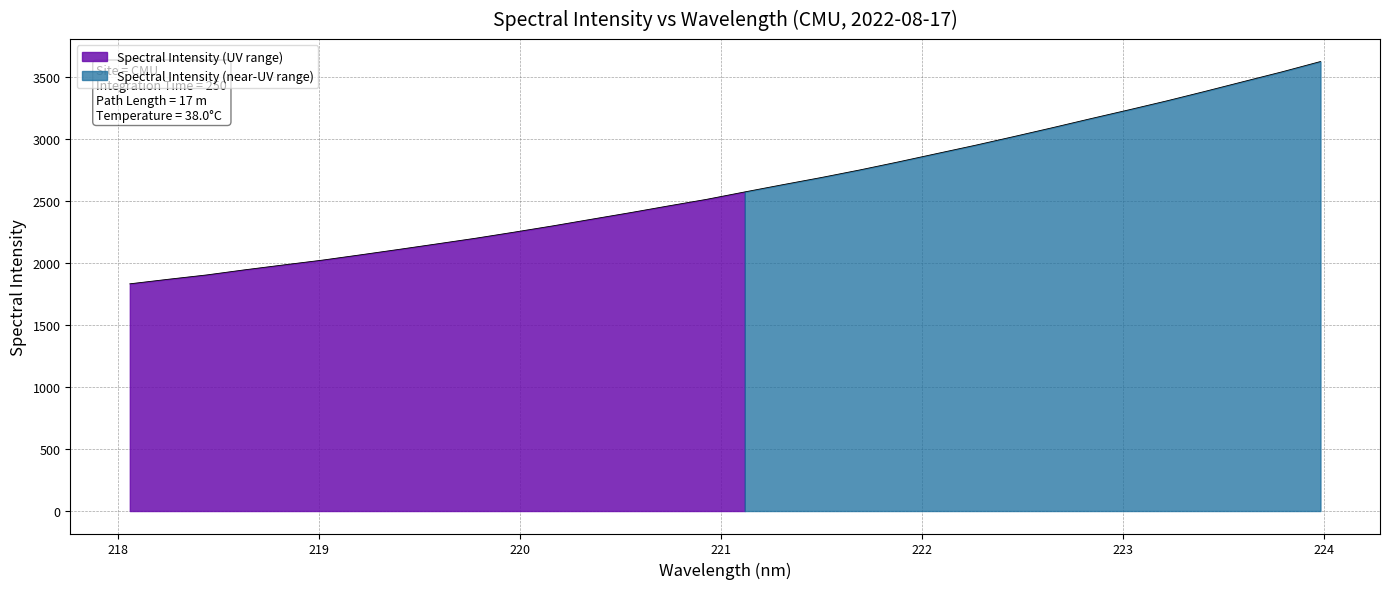

Reading right to left, list all the values displayed in this chart.

3628.3	3545.3	3467.0	3388.1	3311.1	3237.9	3166.3	3093.2	3022.0	2952.0	2885.2	2818.1	2753.4	2692.4	2634.7	2575.7	2515.4	2462.1	2407.3	2354.6	2301.5	2251.1	2202.2	2156.7	2111.9	2067.9	2024.9	1986.5	1947.5	1905.7	1870.6	1833.9